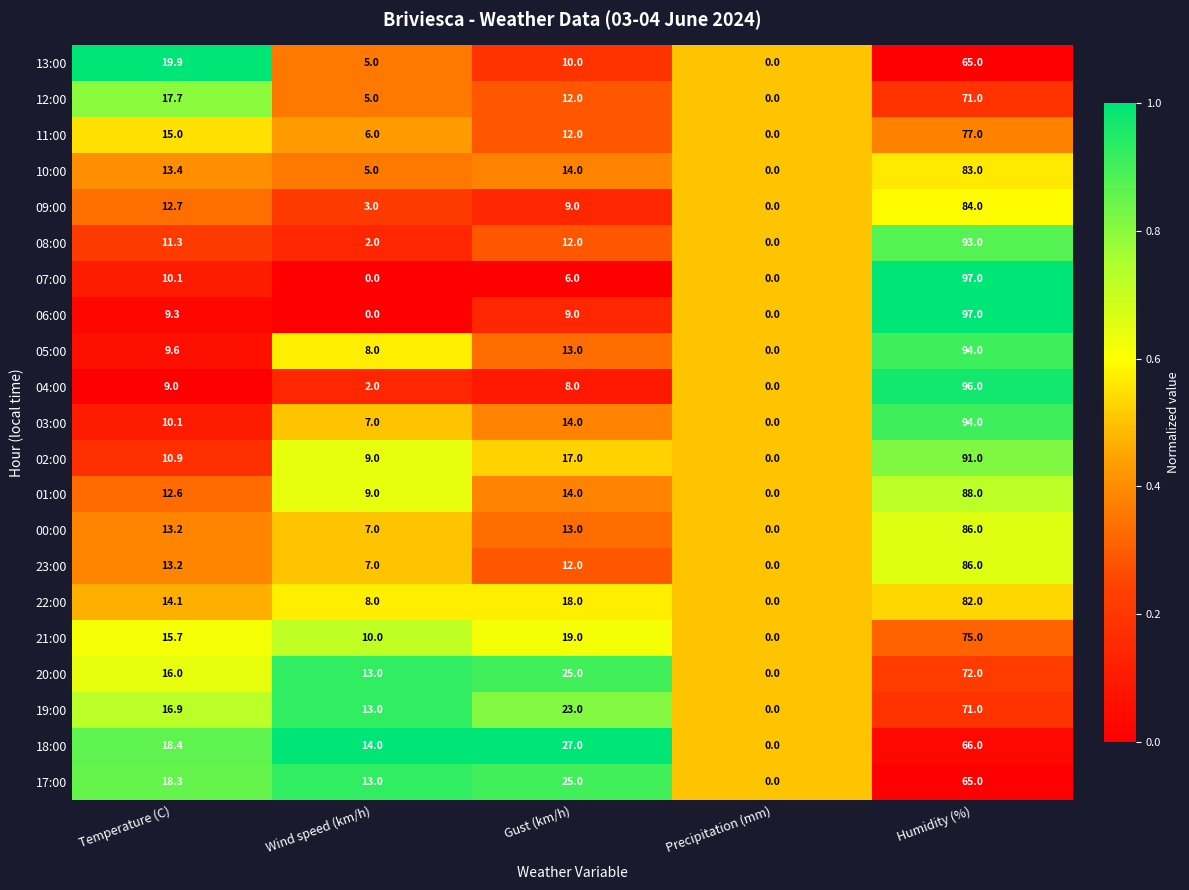

Where is 08:00 nearest to the value 46?

Gust (km/h)